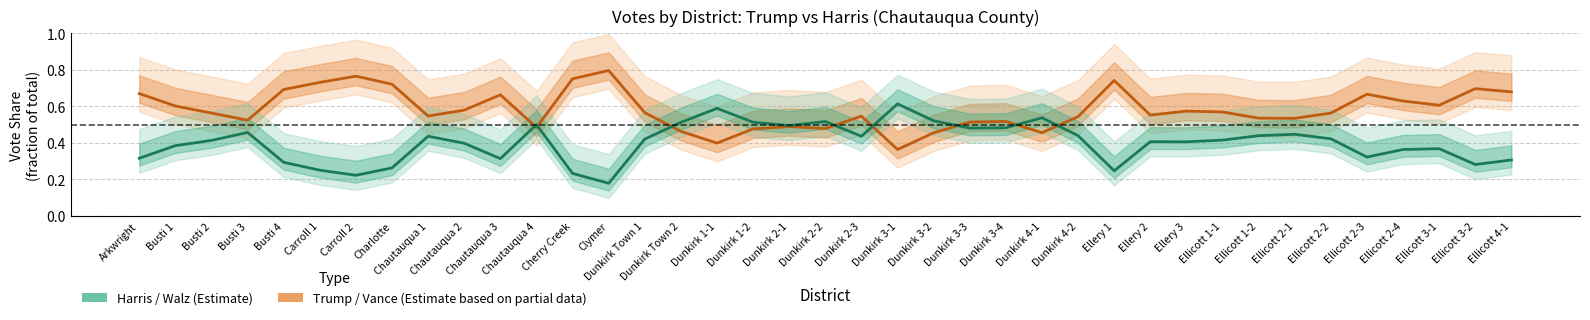

List the series in order of their overall mean, lowest first.

Harris / Walz (Estimate), Trump / Vance (Estimate based on partial data)